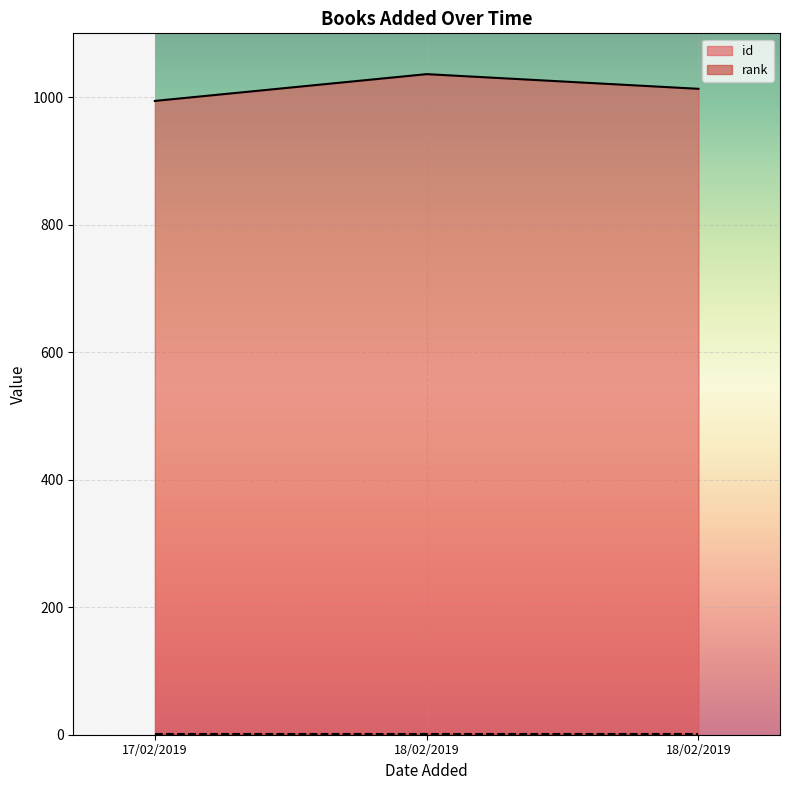

What is the value of the 2nd point from the left?

1036